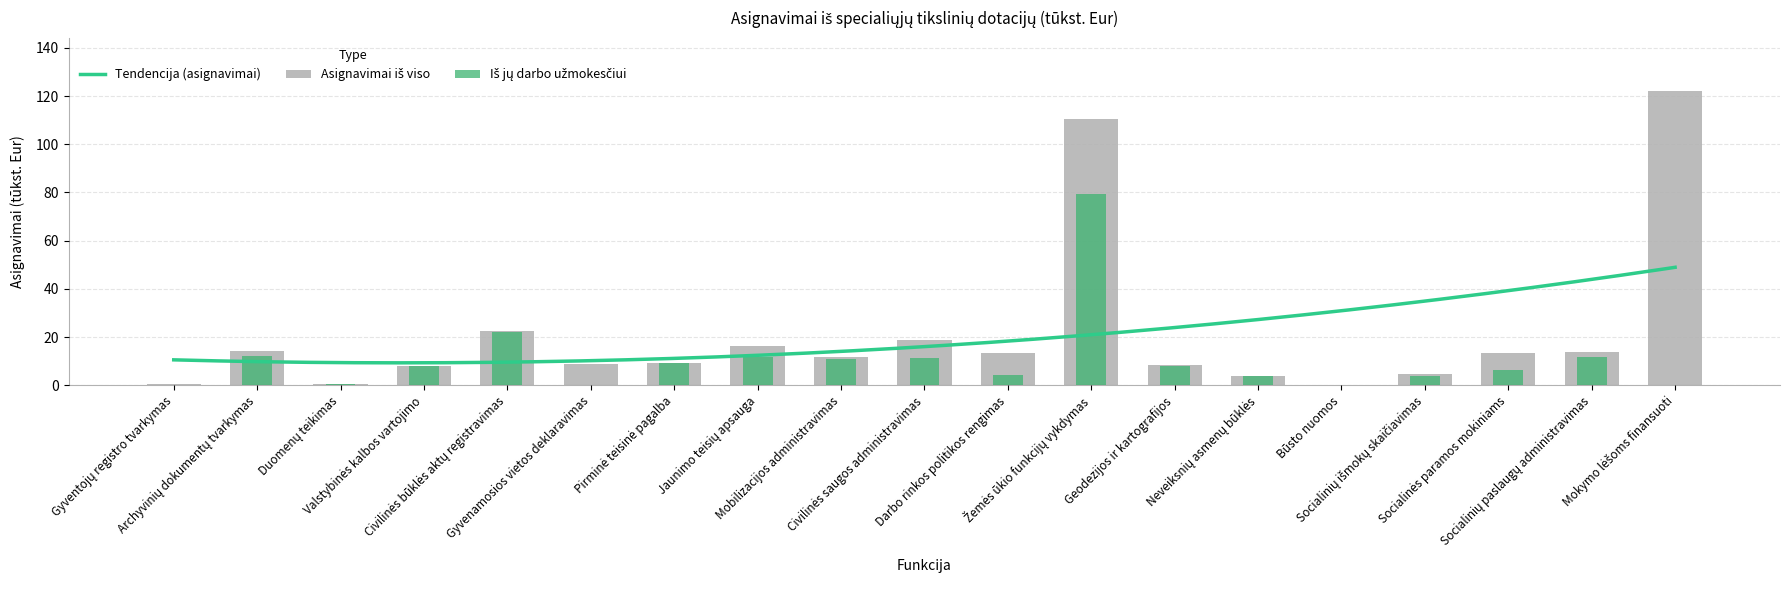

Which series has the largest range (max minus min)?

Asignavimai iš viso